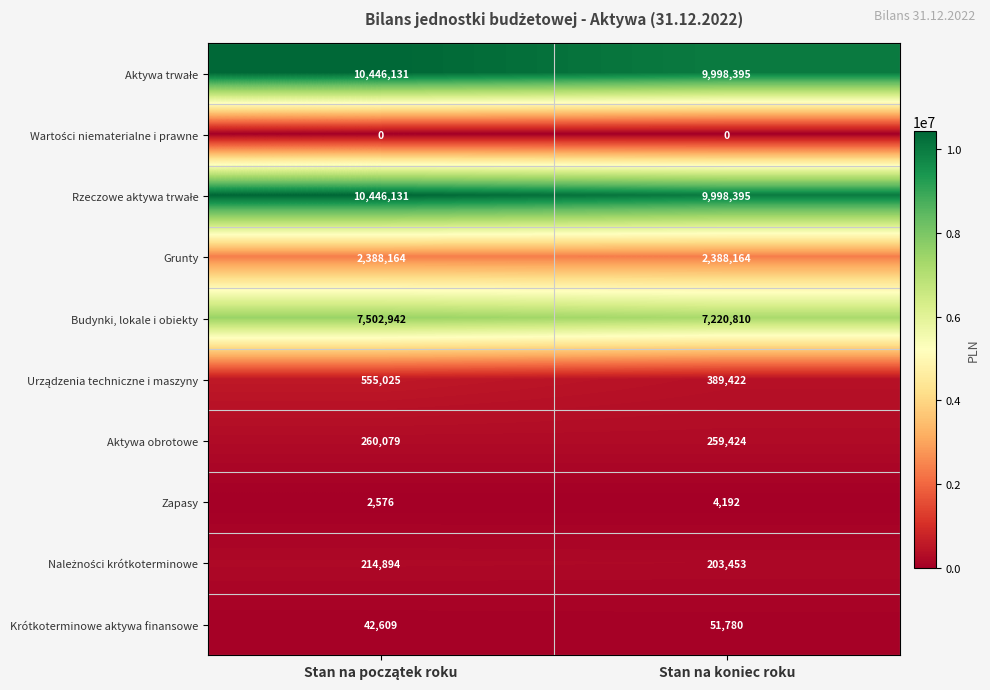

At which label is Aktywa obrotowe closest to 259751?

Stan na koniec roku